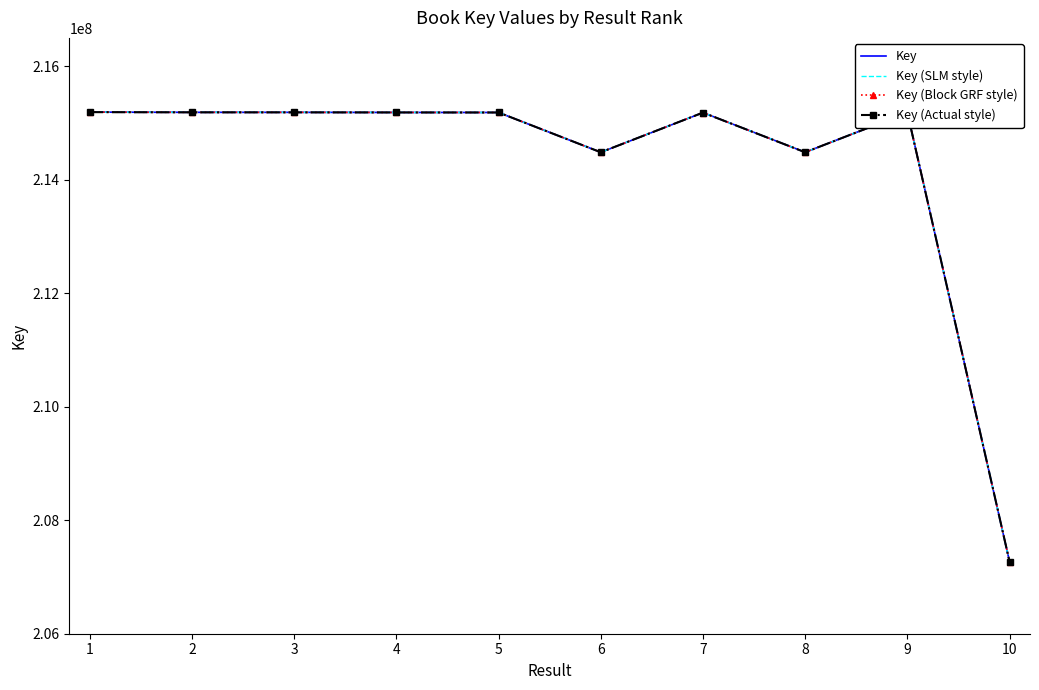

How many lines are shown in the chart?

4